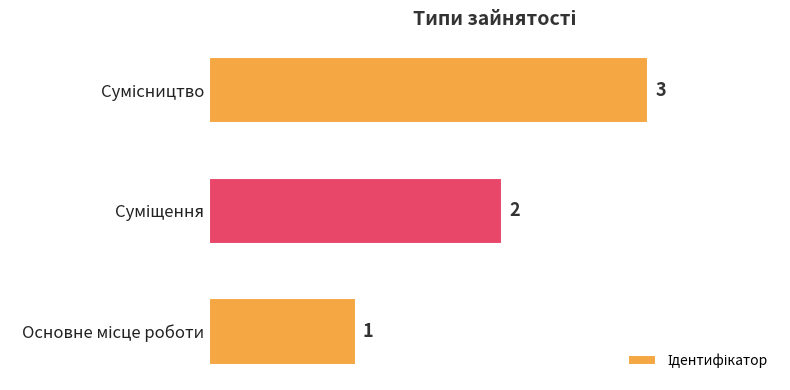

What is the minimum value shown in the chart?

1